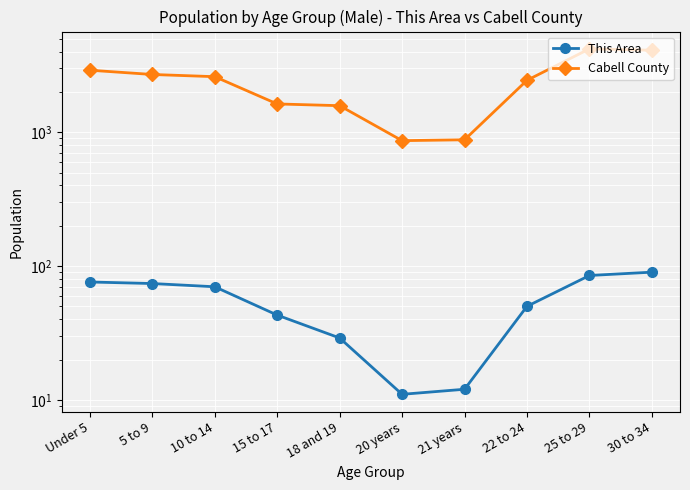

True or false: Cabell County and This Area intersect in this chart.

False